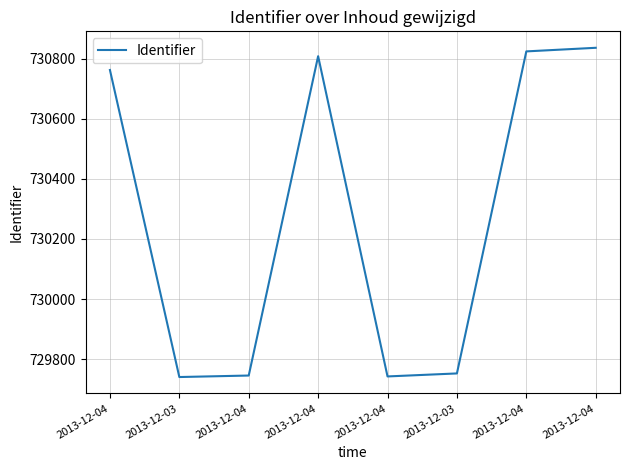

At which category does the chart reach its minimum across all series?

2013-12-03